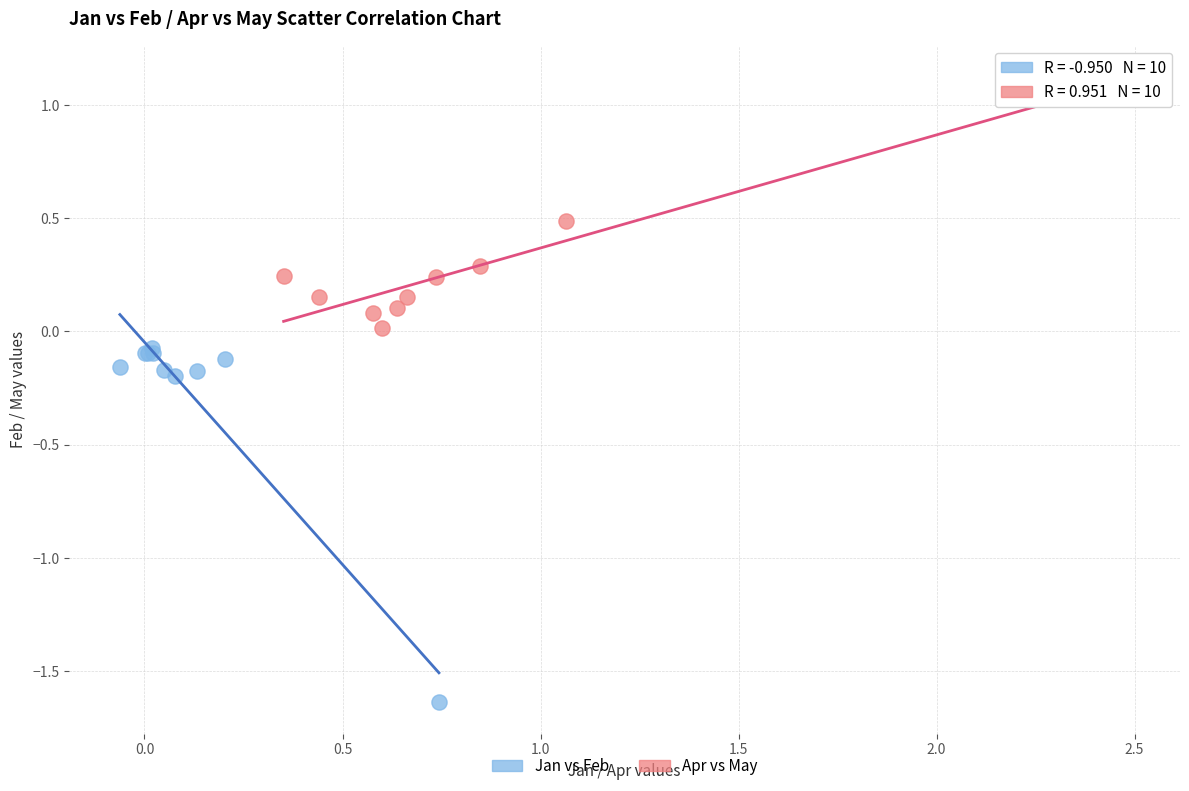

Which series contains the lowest Y value?

Jan vs Feb